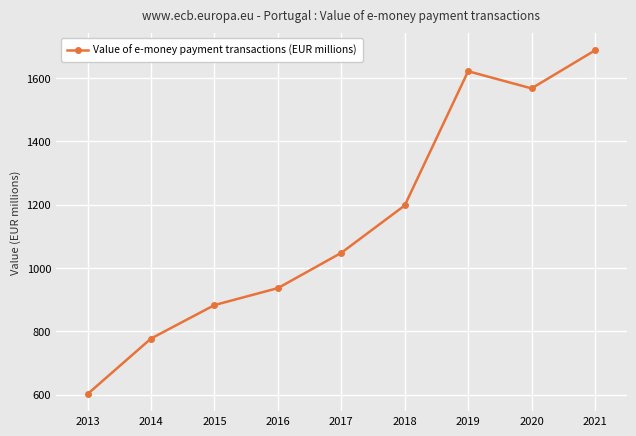

True or false: the data has more than 1 interior local peaks.

False